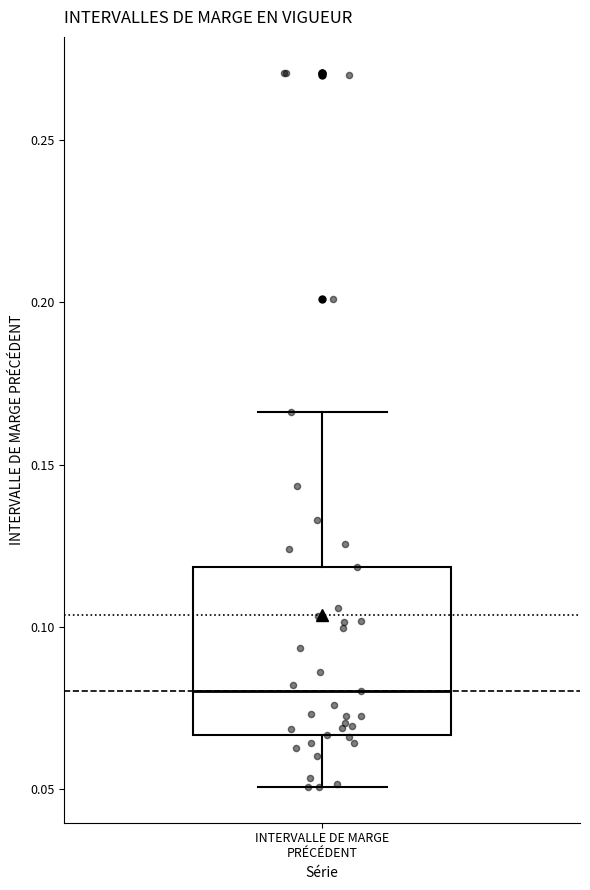

Where is the lower edge of the box for INTERVALLE DE MARGE PRÉCÉDENT on the y-axis? The values are not printed on the chart, so give them approximately, as read against the axis.

0.065